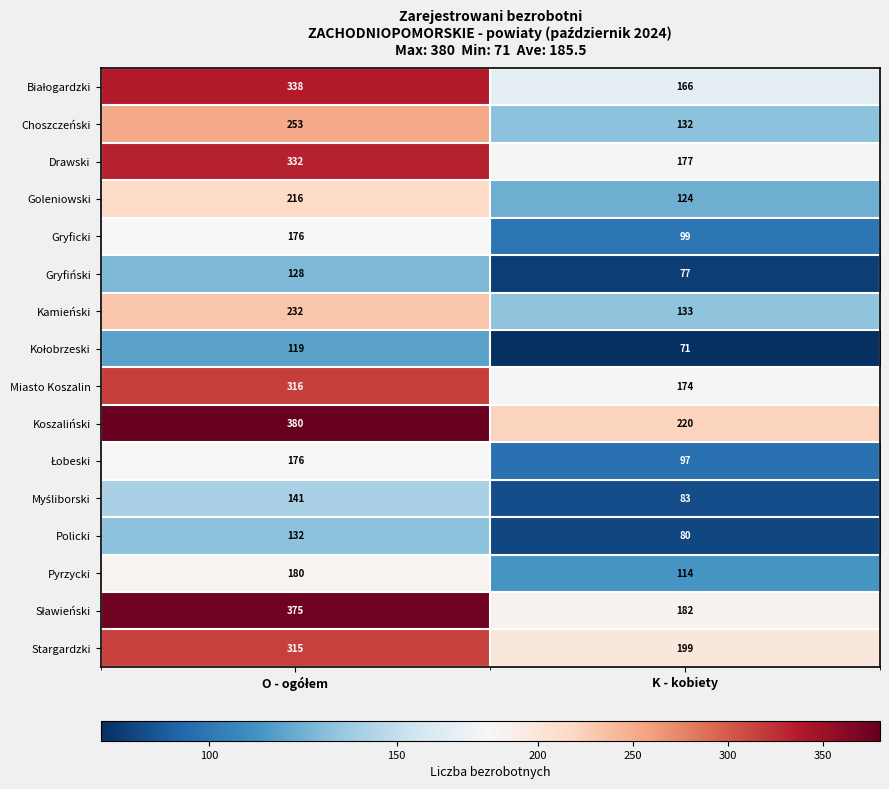

What is the difference between the highest and lowest values at K - kobiety?

149